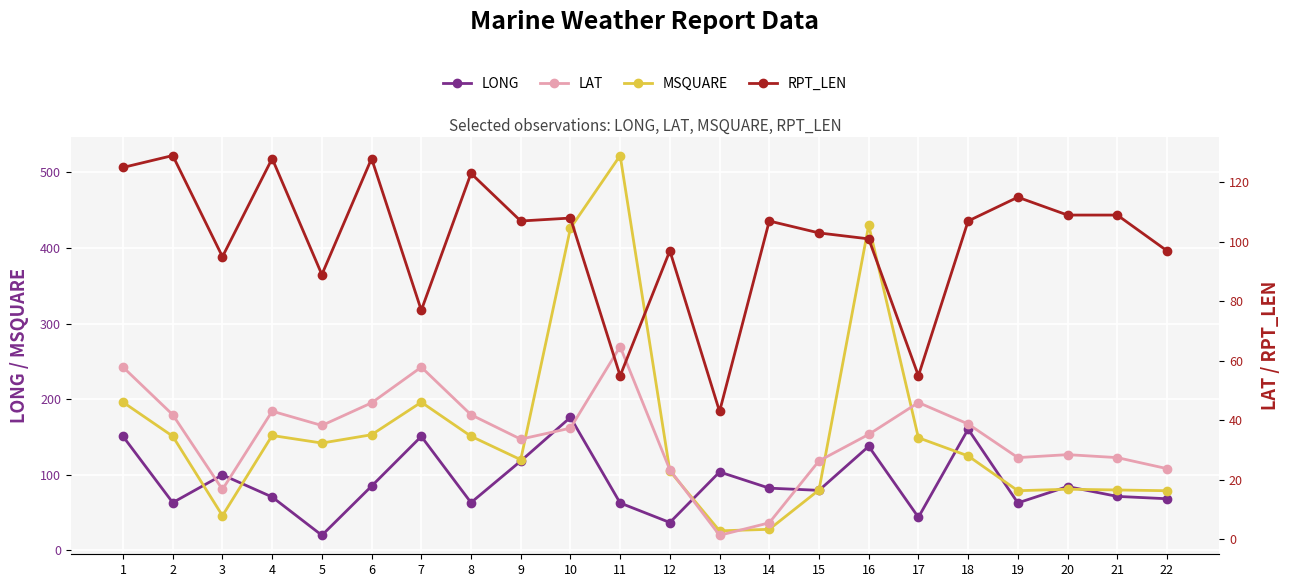

Read the RPT_LEN value at 21.

109.0